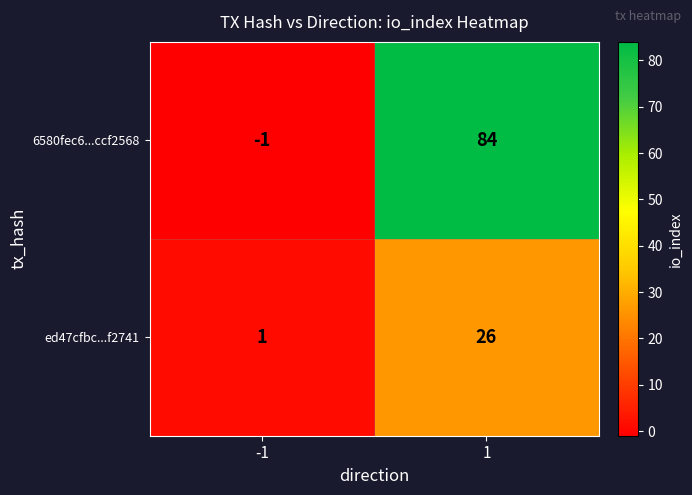

What value does the 6580fec6...ccf2568 series have at 1, to the nearest 5?

85